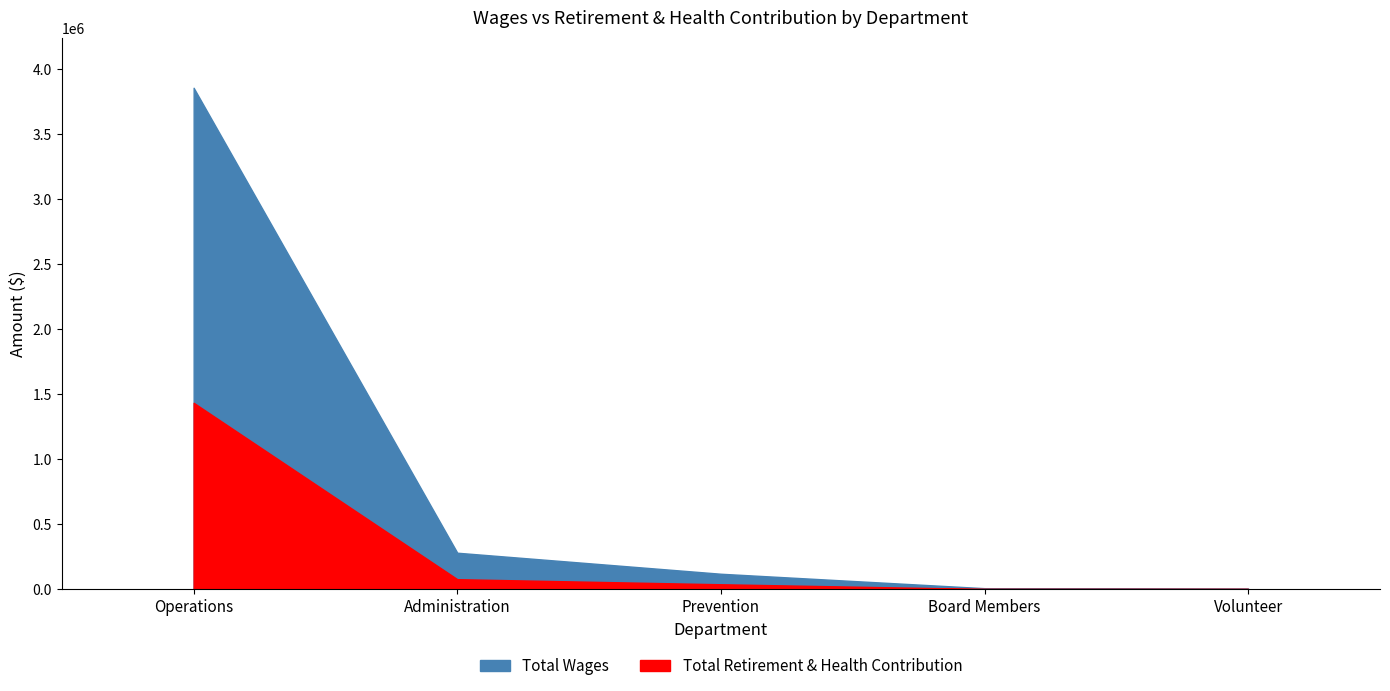

Reading left to right, extract all data points from this chart.

Total Wages: Operations=3853842	Administration=278957	Prevention=117274	Board Members=6307	Volunteer=3020
Total Retirement & Health Contribution: Operations=1431799	Administration=75491	Prevention=36496	Board Members=0	Volunteer=0